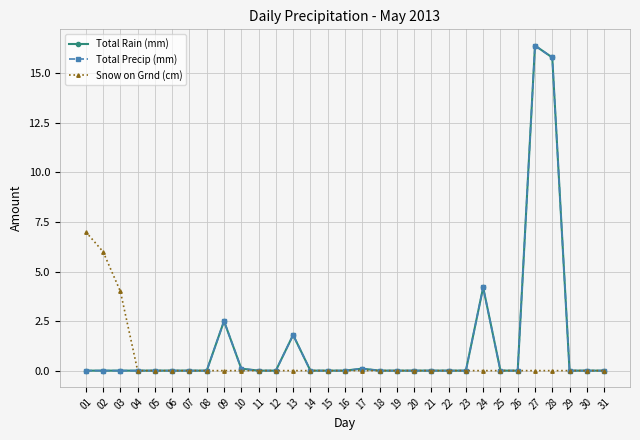

Is this an area chart (filled region under the line)?

No